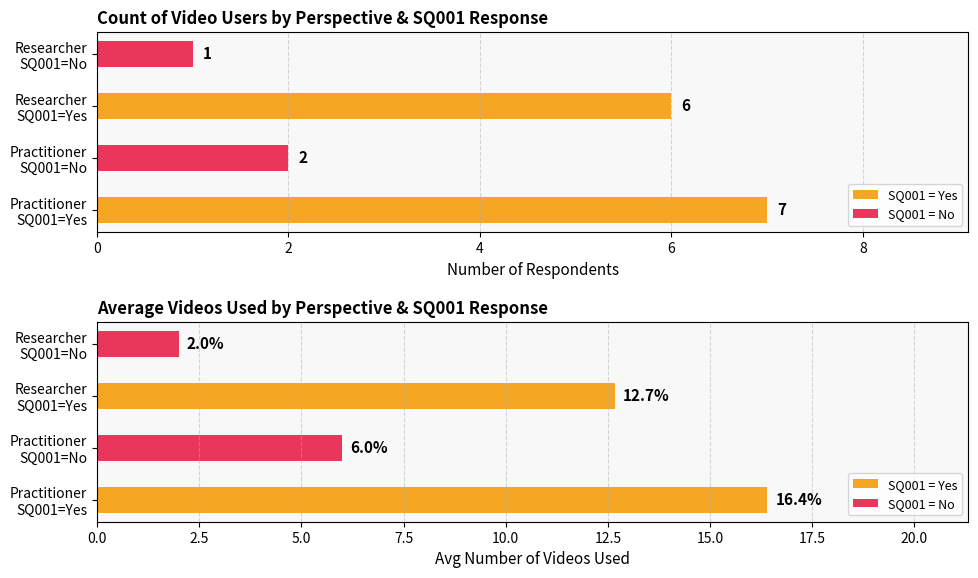

How many values in the Count series are below 6?

2